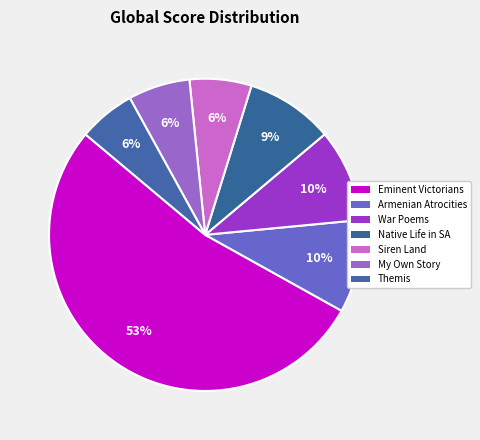

What portion of the pie excludes Armenian Atrocities?

90.4%